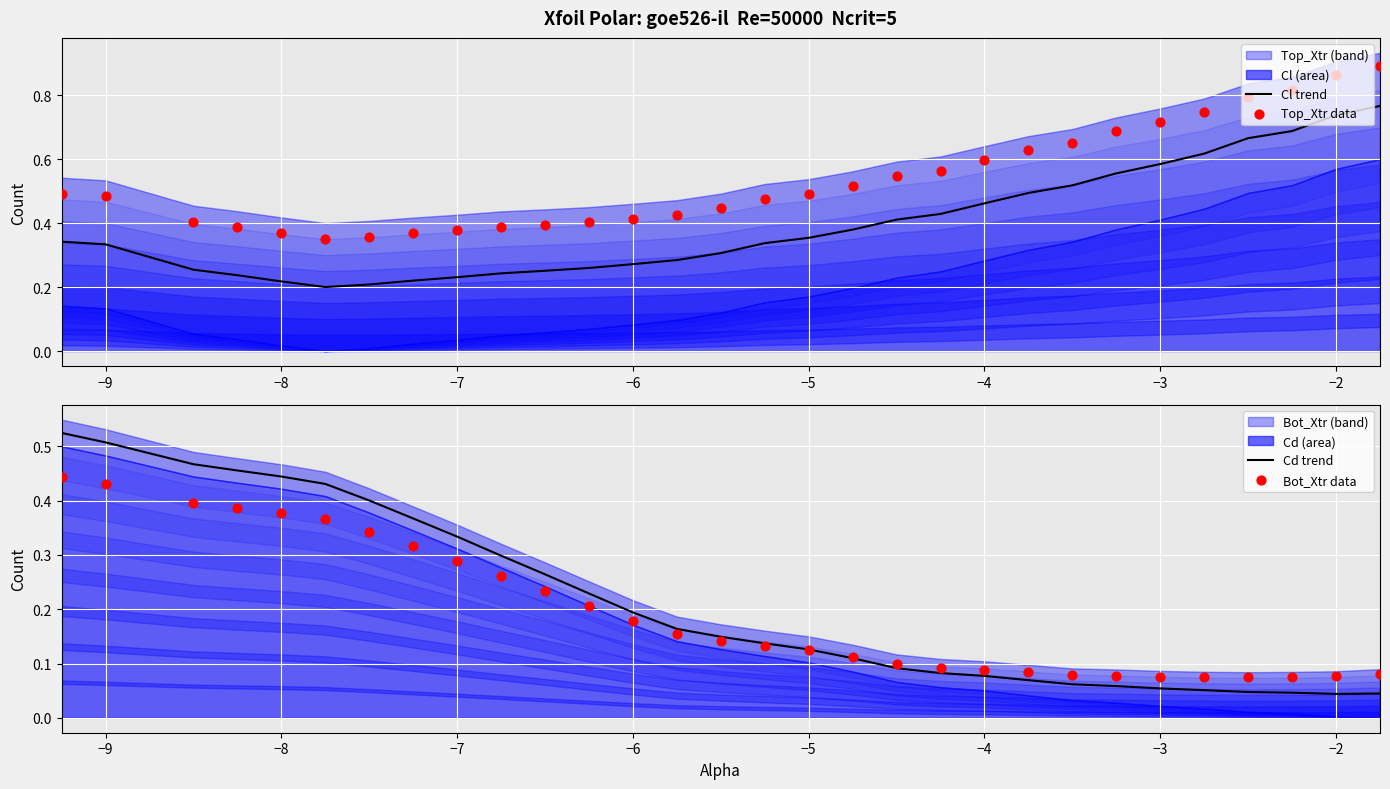

Which series has the largest total across all categories?

Top_Xtr data